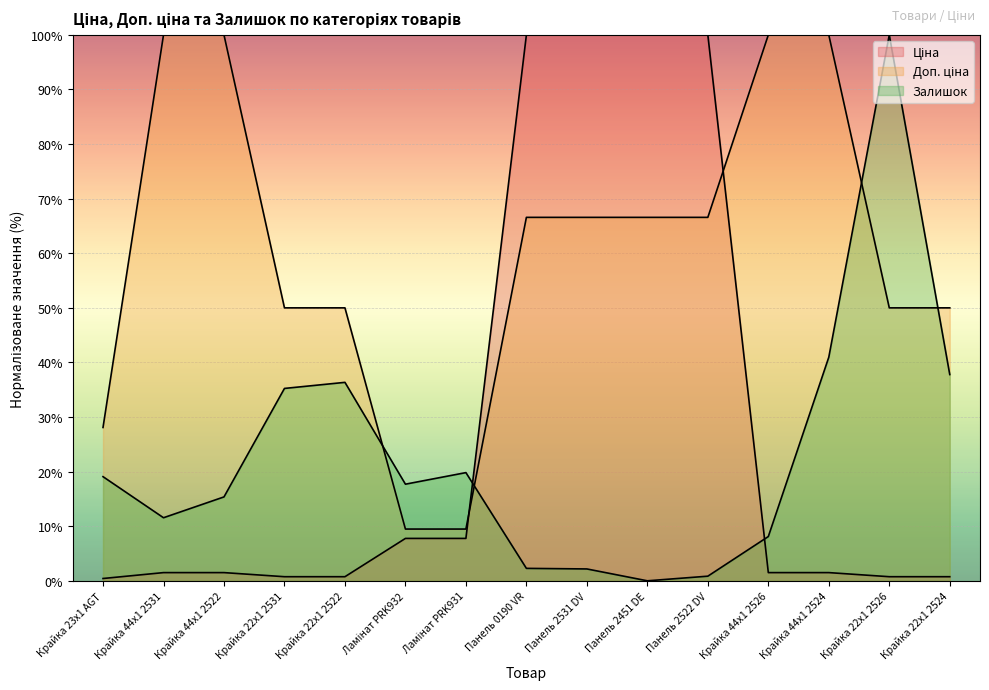

The Доп. ціна series shows 66.6 at Панель 2451 DE. True or false?

True